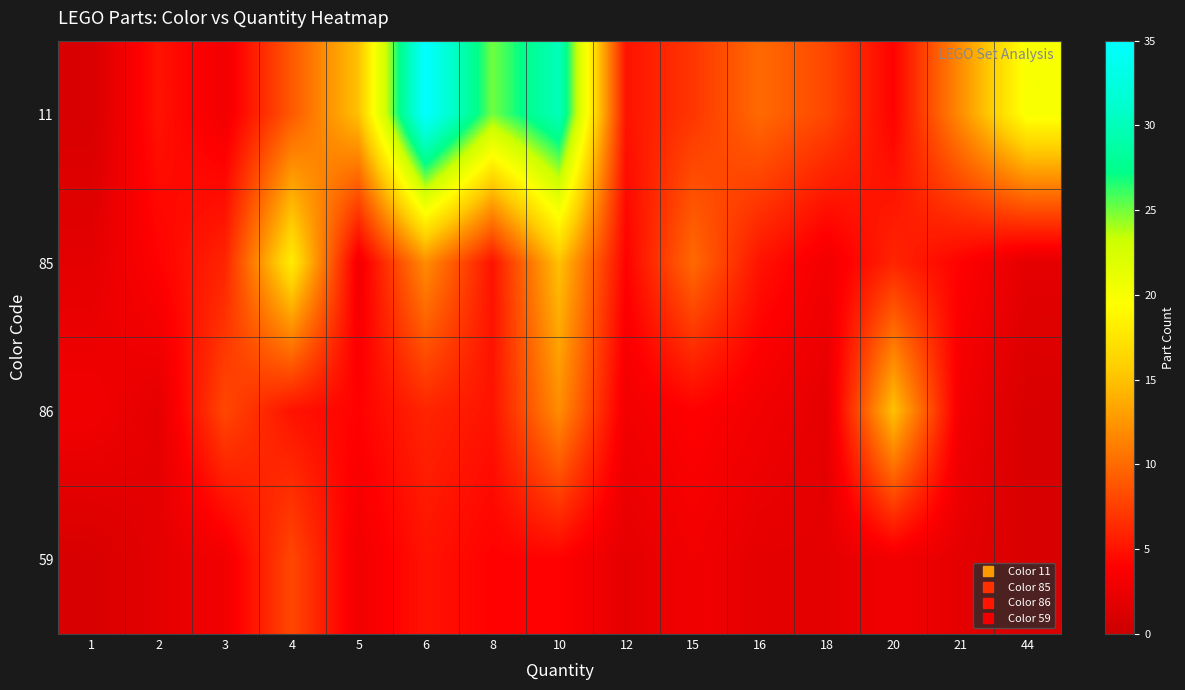

Reading left to right, what are all the values shown in this chart?

11: 1=1	2=5	3=3	4=9	5=15	6=35	8=25	10=30	12=5	15=7	16=10	18=8	20=4	21=12	44=20
85: 1=2	2=4	3=6	4=18	5=3	6=12	8=5	10=15	12=4	15=10	16=5	18=3	20=6	21=4	44=2
86: 1=3	2=2	3=8	4=5	5=4	6=6	8=5	10=12	12=3	15=4	16=3	18=2	20=15	21=3	44=1
59: 1=1	2=2	3=3	4=8	5=3	6=5	8=4	10=4	12=2	15=3	16=2	18=2	20=3	21=2	44=1